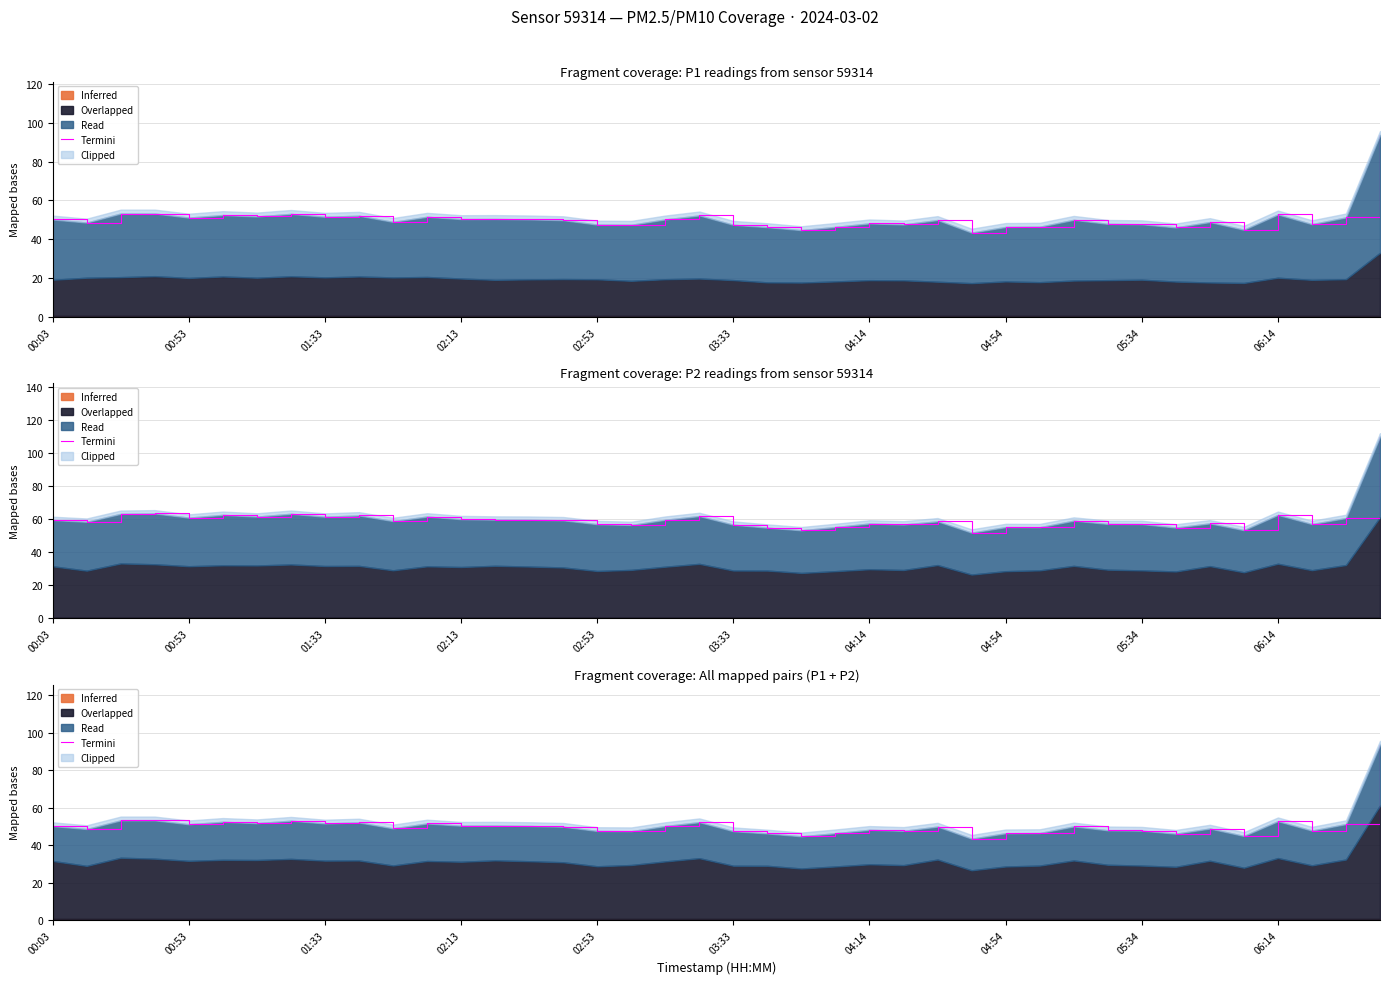

True or false: the data shows 51.6 at 01:33.

True